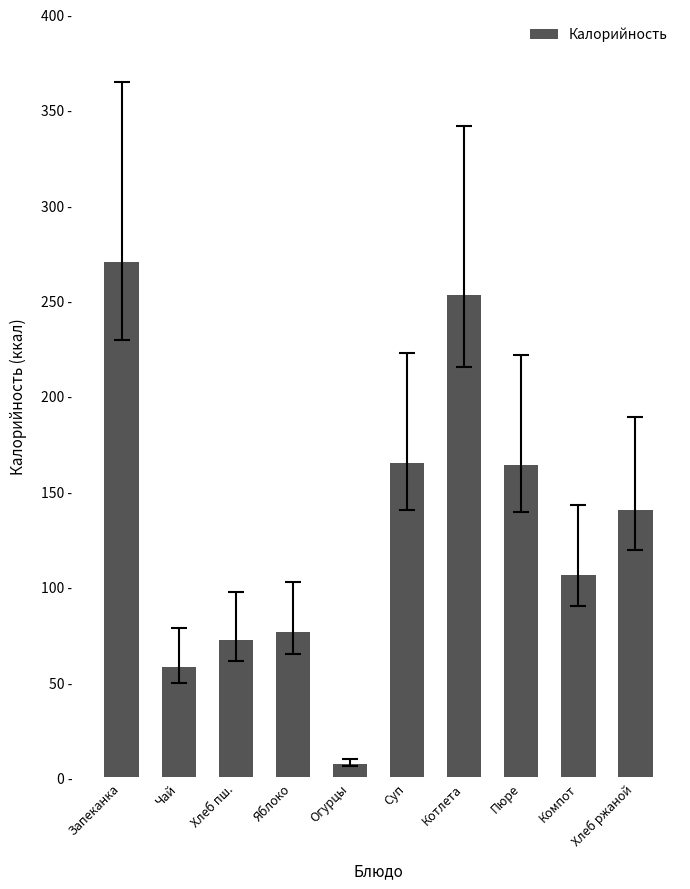

Which has a higher value, Пюре or Компот?

Пюре